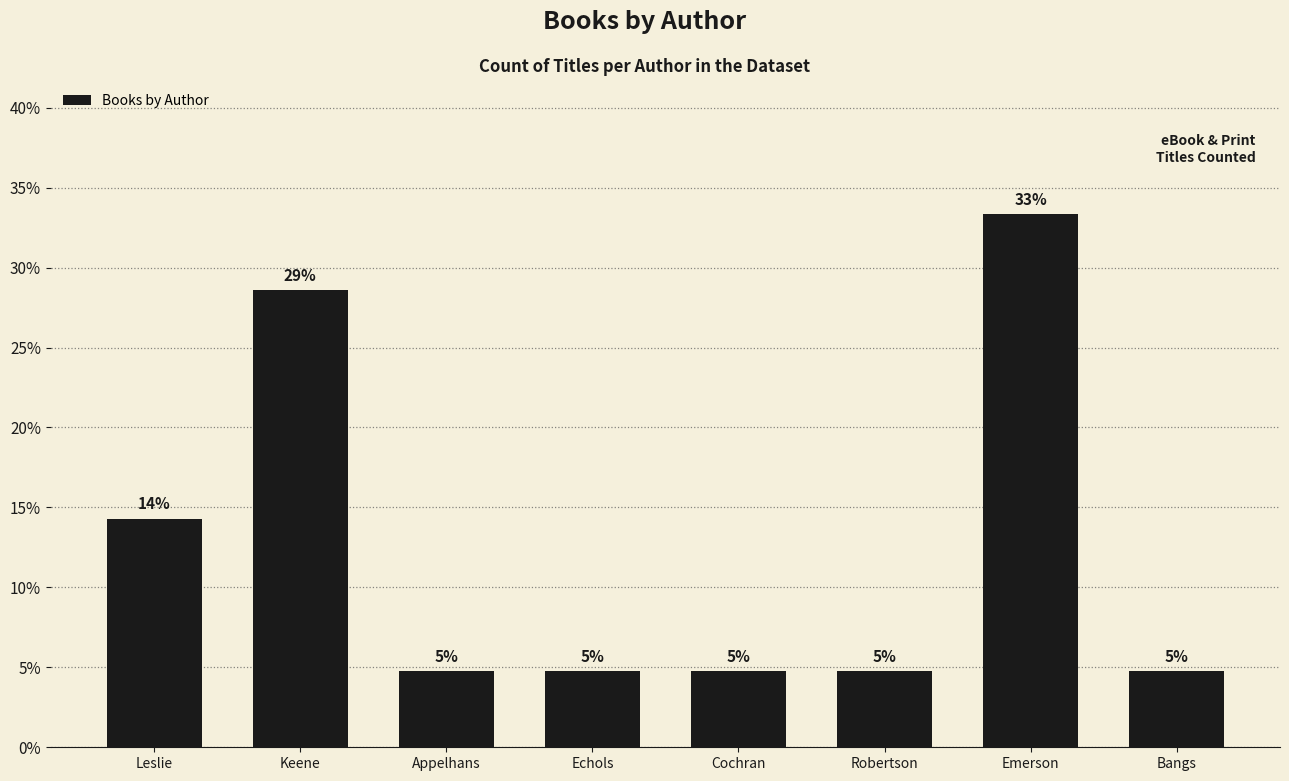

What is the minimum value shown in the chart?

4.8